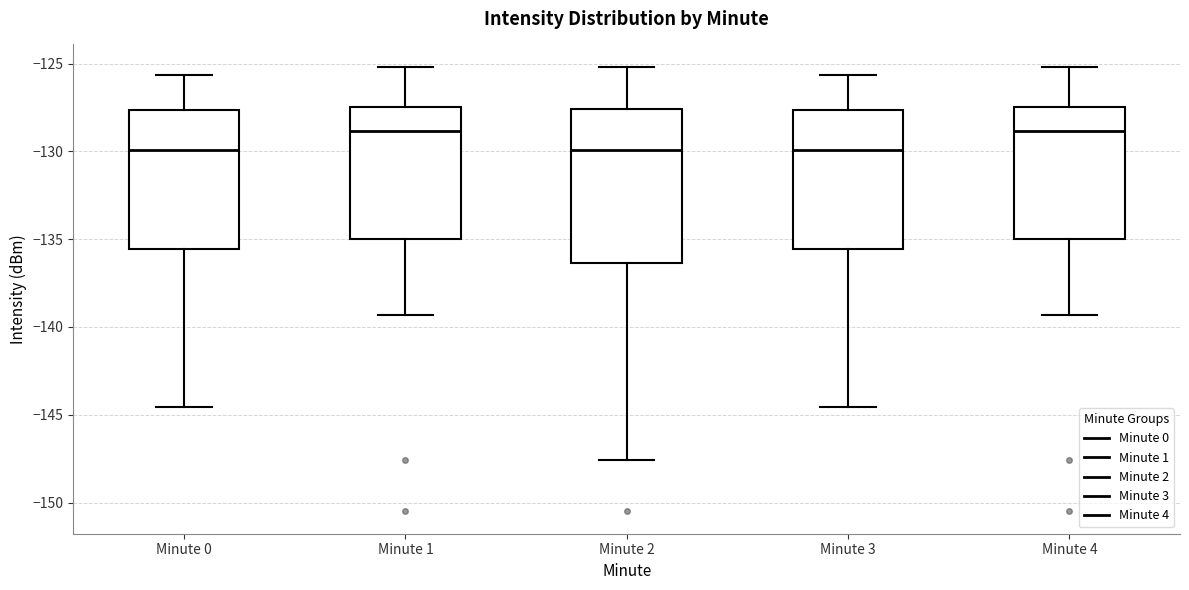

Where does the lower whisker of the box for Minute 0 end on the y-axis? The values are not printed on the chart, so give them approximately, as read against the axis.

-144.5